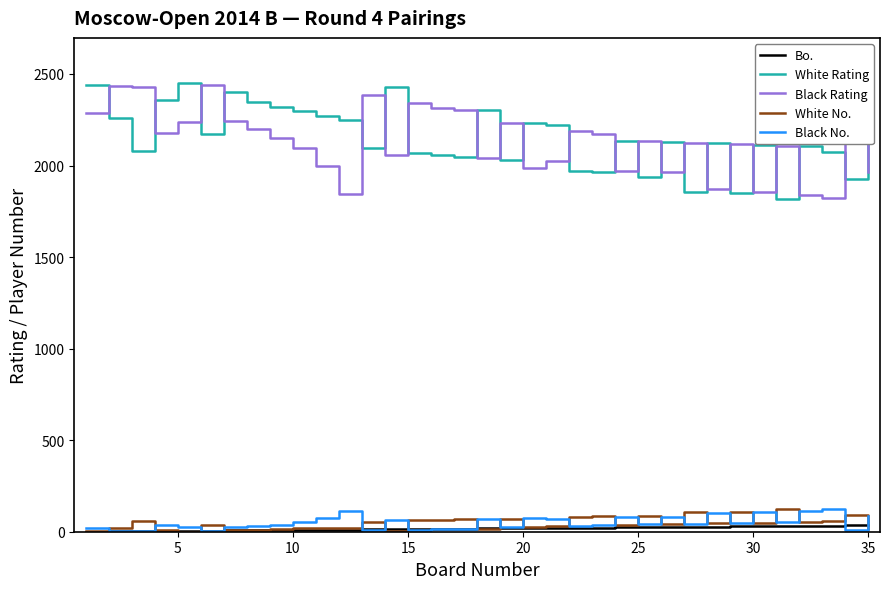

After their last crossing, which series has the higher values: White Rating or Black Rating?

White Rating